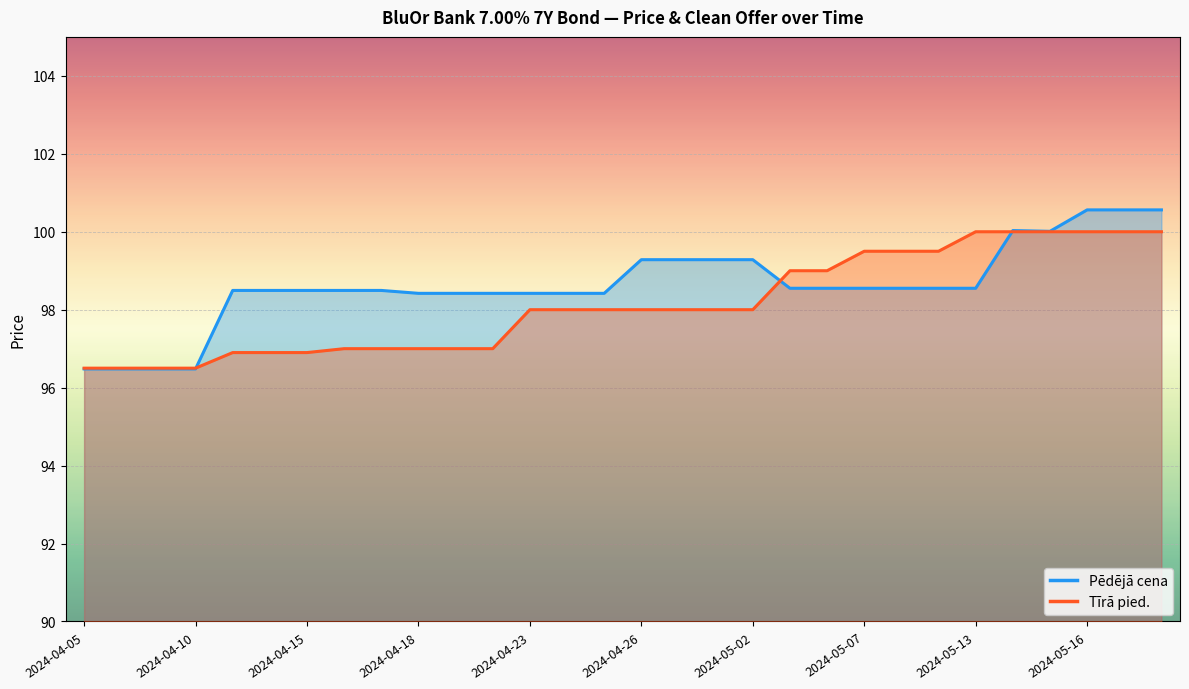

The Pēdējā cena series shows 98.5 at 2024-04-16. True or false?

True